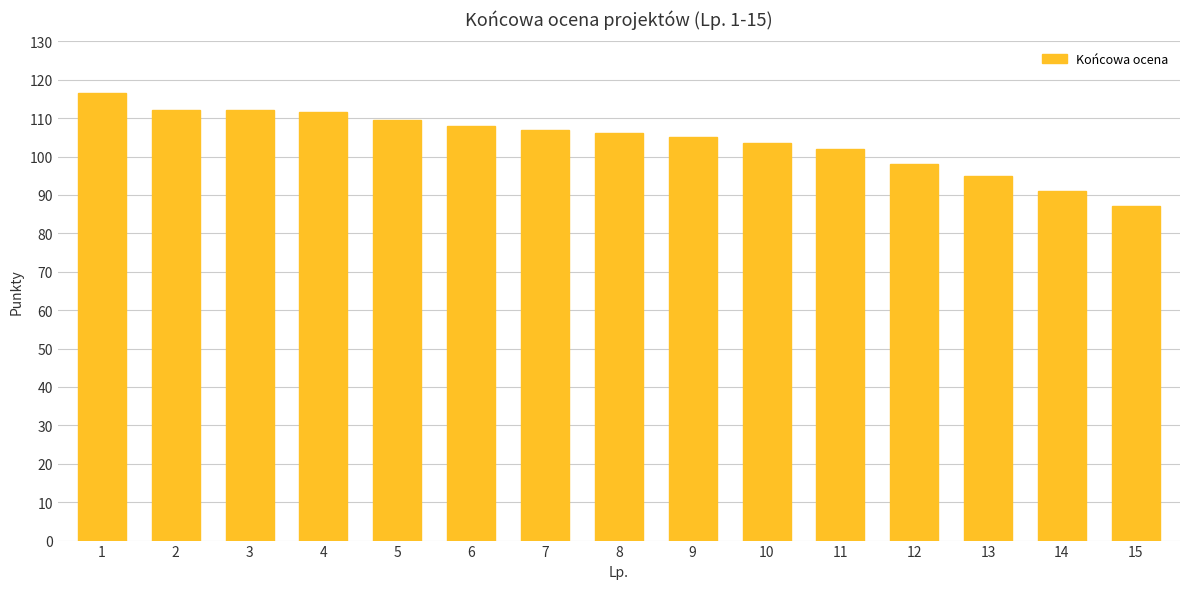

What is the value of the 8th bar from the left?

106.0